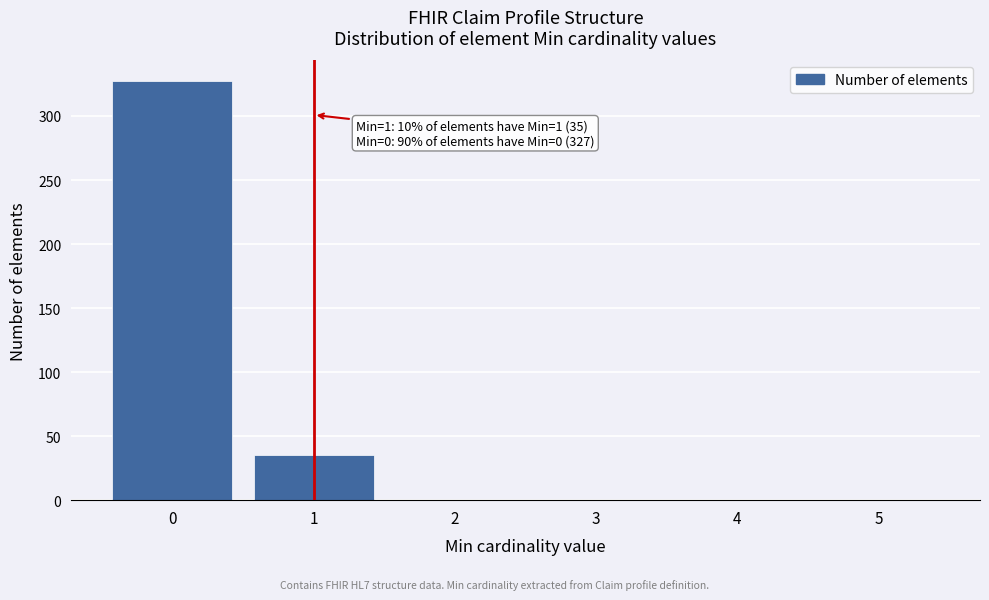

Which range on the x-axis has the tallest bar?

-0.5 to 0.5